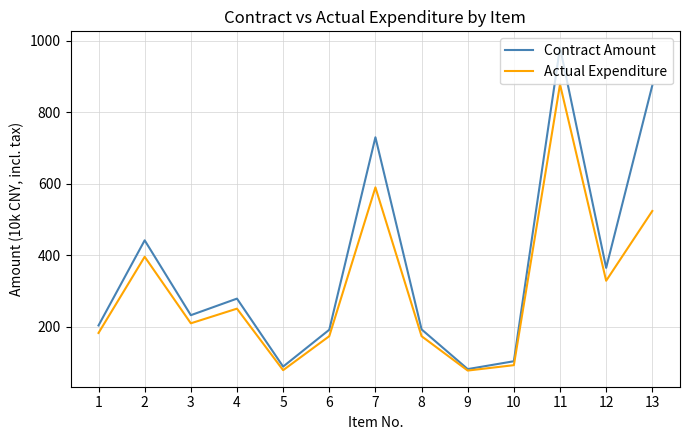

At 6, list the series in order from largest to smallest.

Contract Amount, Actual Expenditure